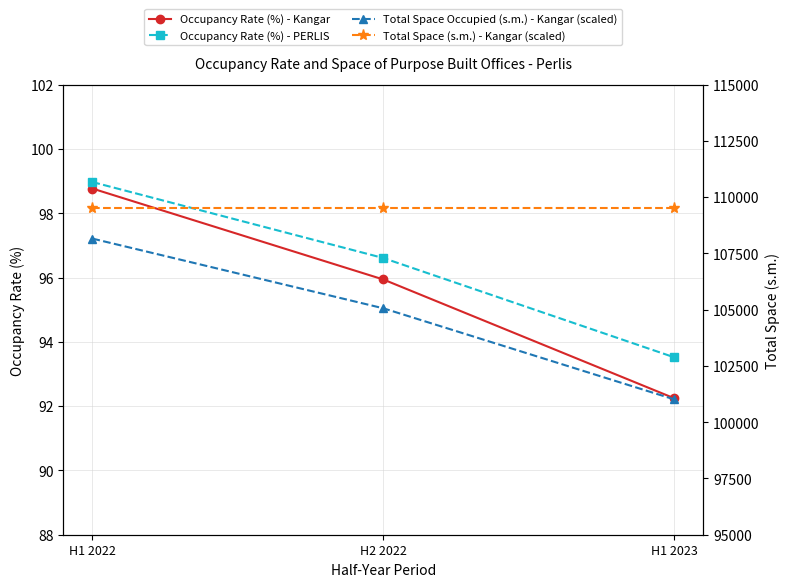

Which series has the largest range (max minus min)?

Total Space Occupied (s.m.) - Kangar (scaled)